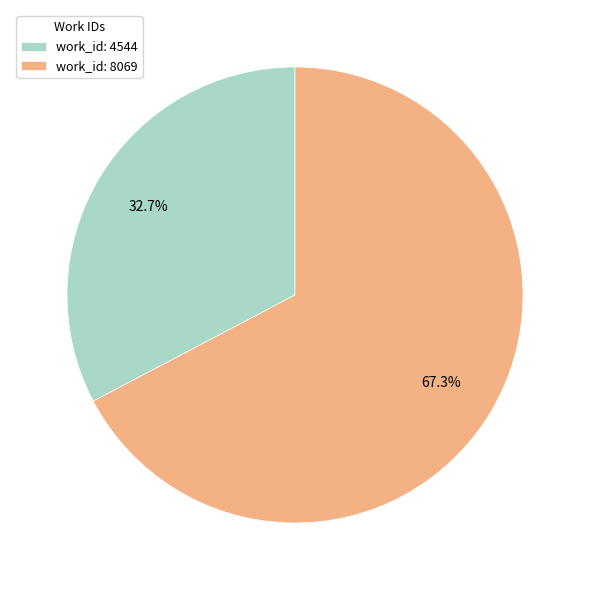

Rank the categories by value from highest to lowest.

work_id: 8069, work_id: 4544